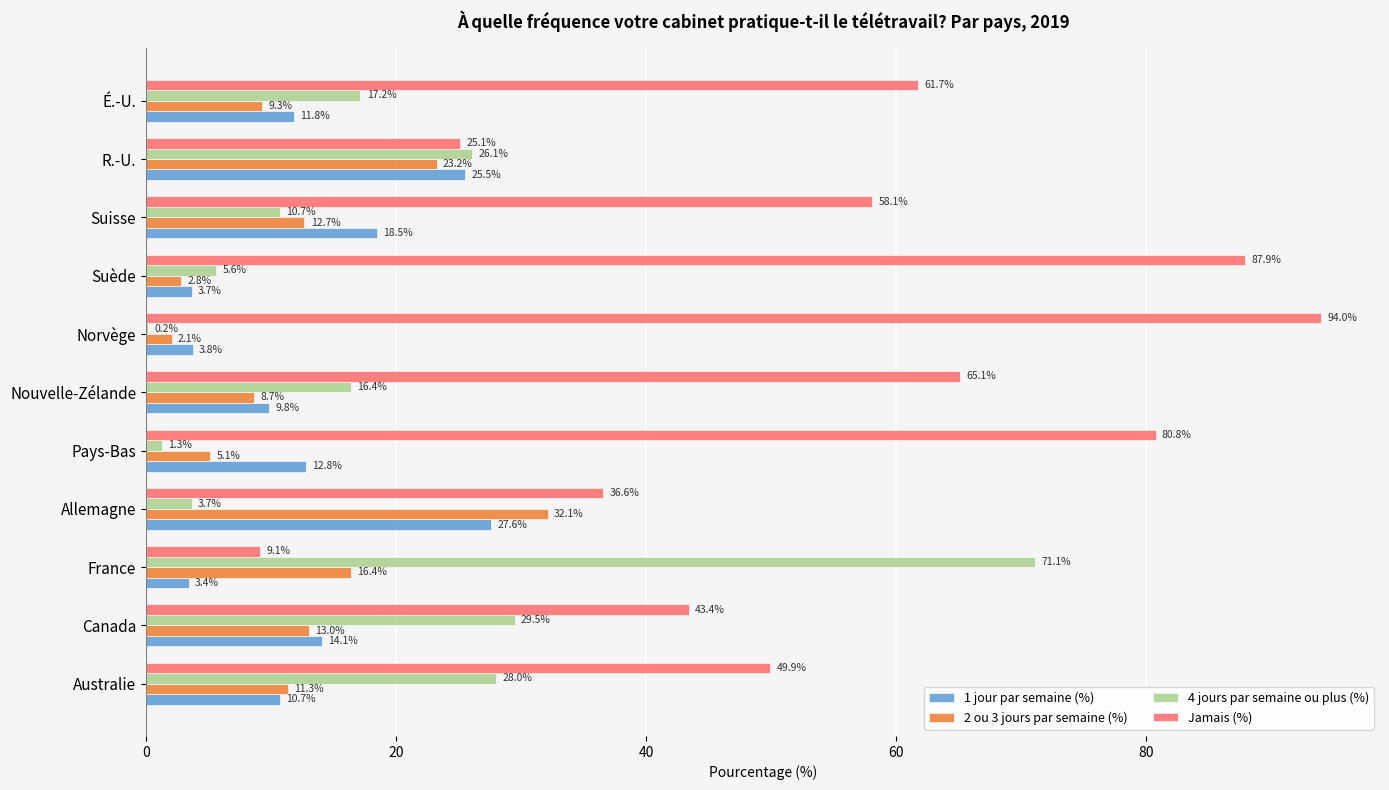

Is the value of 4 jours par semaine ou plus (%) at Suisse greater than the value of Jamais (%) at Nouvelle-Zélande?

No